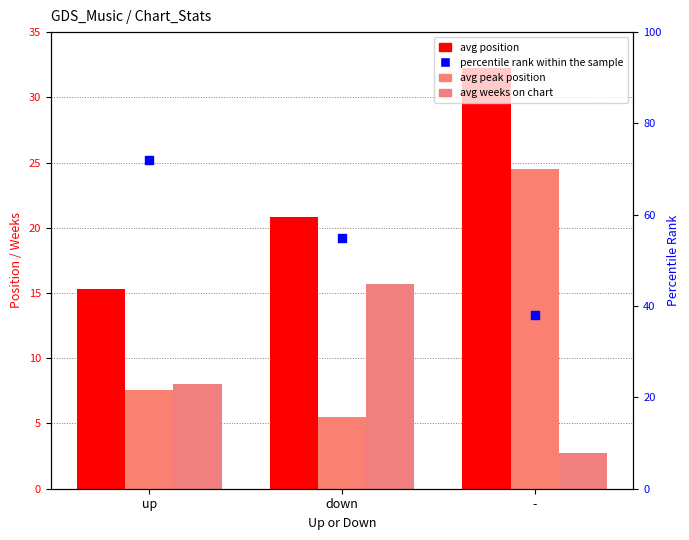

At how many categories does at least one series exceed 21?

3